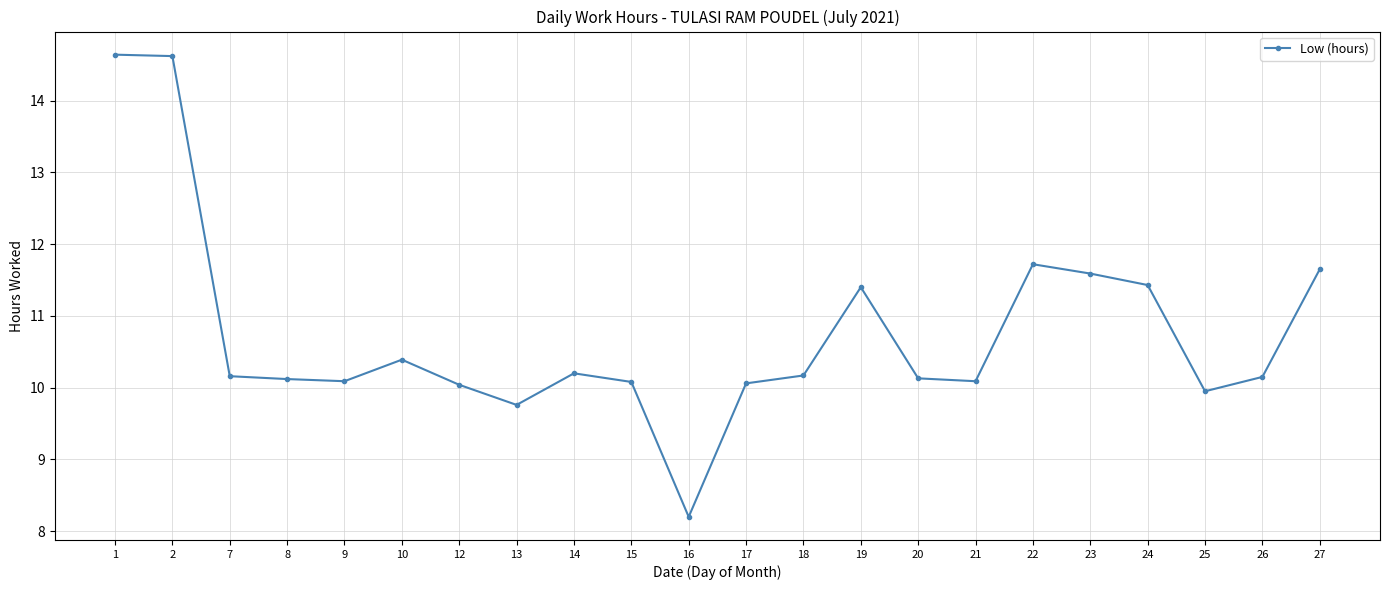

What is the smallest value displayed?

8.2